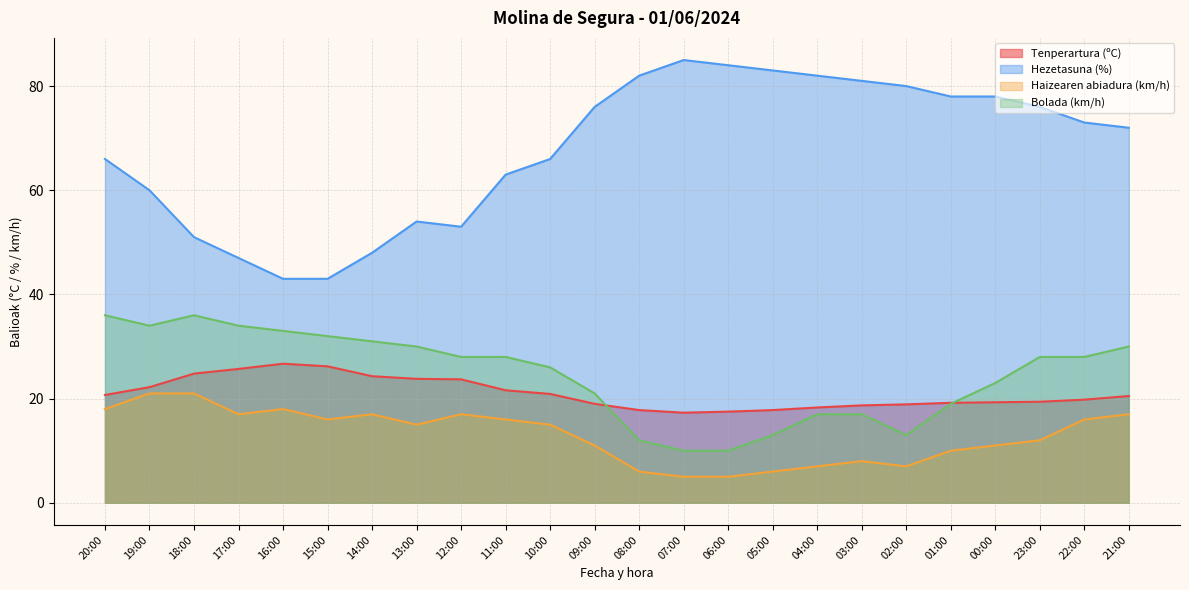

Does the chart display data point markers on the line(s)?

No